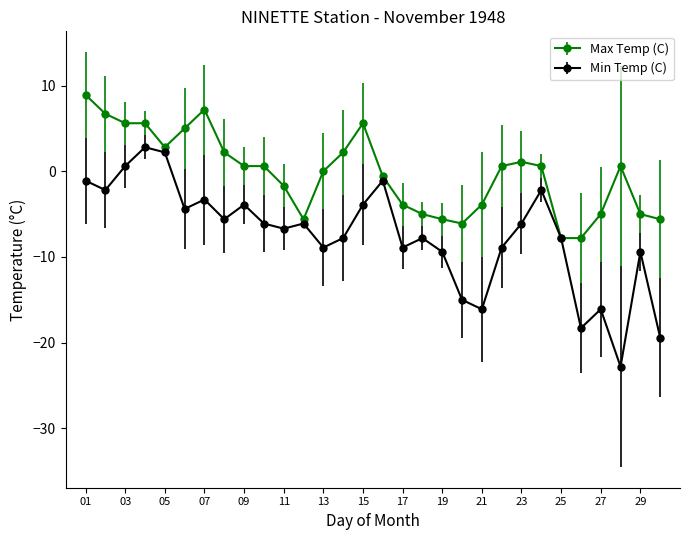

Reading left to right, what are all the values shown in this chart?

Max Temp (C): 8.9	6.7	5.6	5.6	2.8	5.0	7.2	2.2	0.6	0.6	-1.7	-5.6	0.0	2.2	5.6	-0.6	-3.9	-5.0	-5.6	-6.1	-3.9	0.6	1.1	0.6	-7.8	-7.8	-5.0	0.6	-5.0	-5.6
Min Temp (C): -1.1	-2.2	0.6	2.8	2.2	-4.4	-3.3	-5.6	-3.9	-6.1	-6.7	-6.1	-8.9	-7.8	-3.9	-1.1	-8.9	-7.8	-9.4	-15.0	-16.1	-8.9	-6.1	-2.2	-7.8	-18.3	-16.1	-22.8	-9.4	-19.4